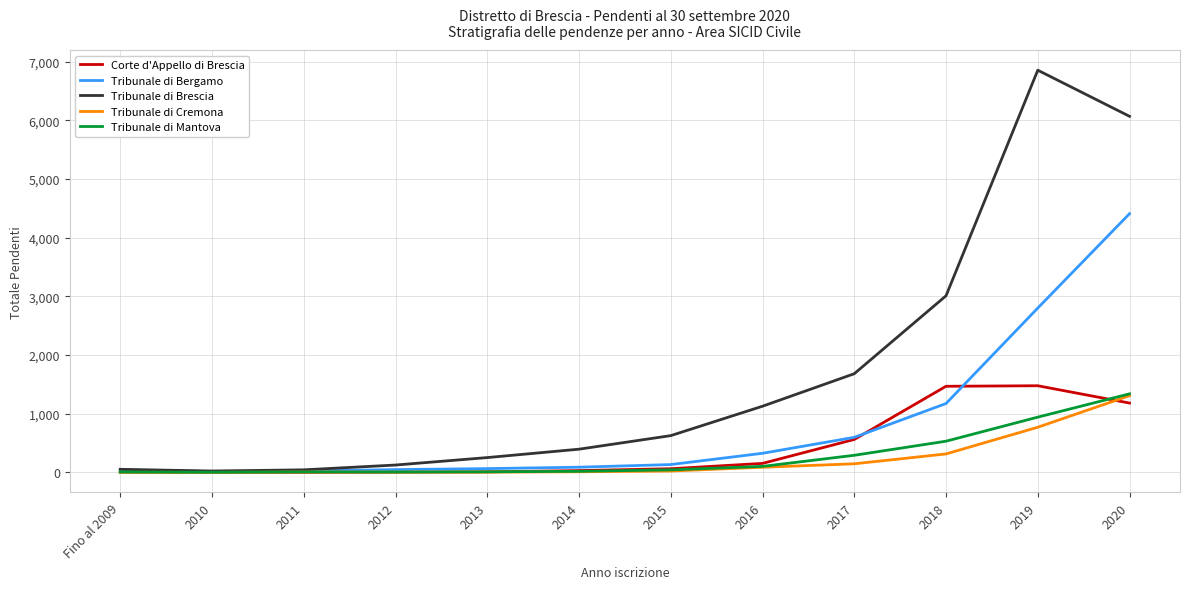

How many series are shown in this chart?

5